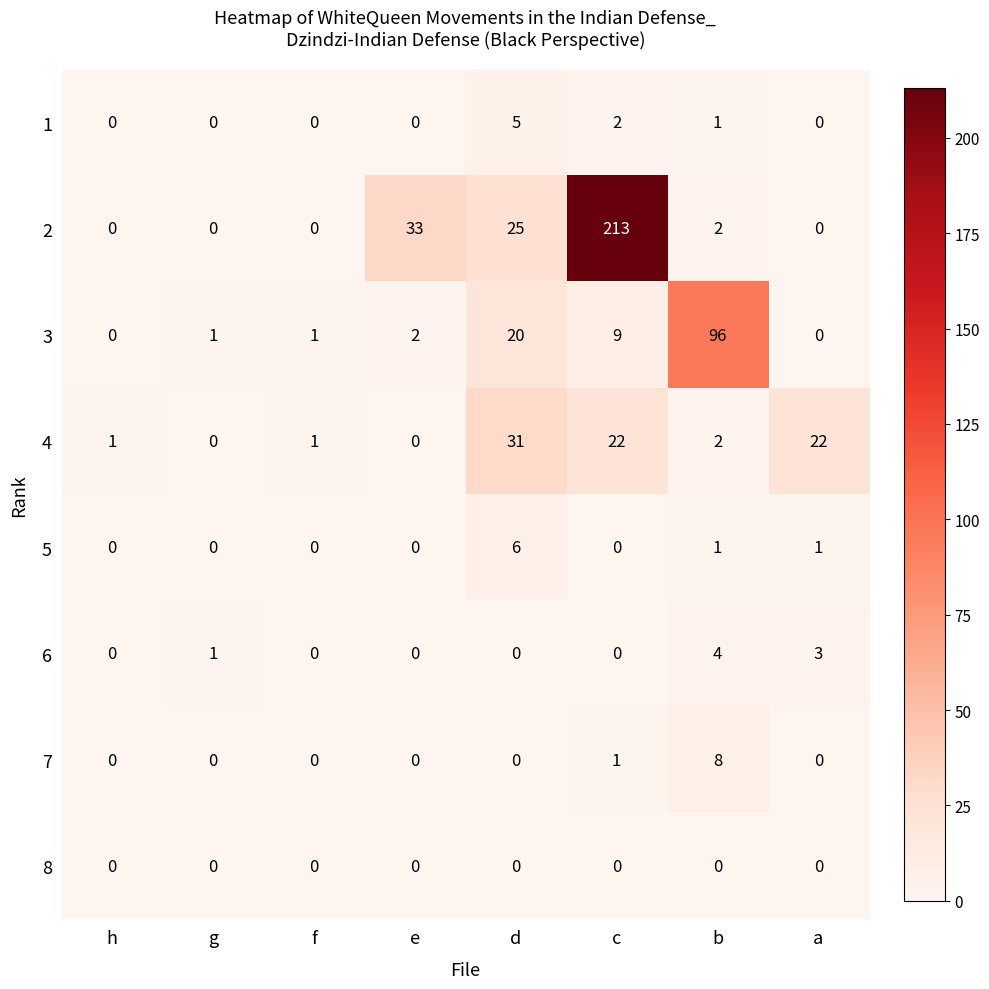

Rank the series by their maximum value, from highest to lowest.

2, 3, 4, 7, 5, 1, 6, 8